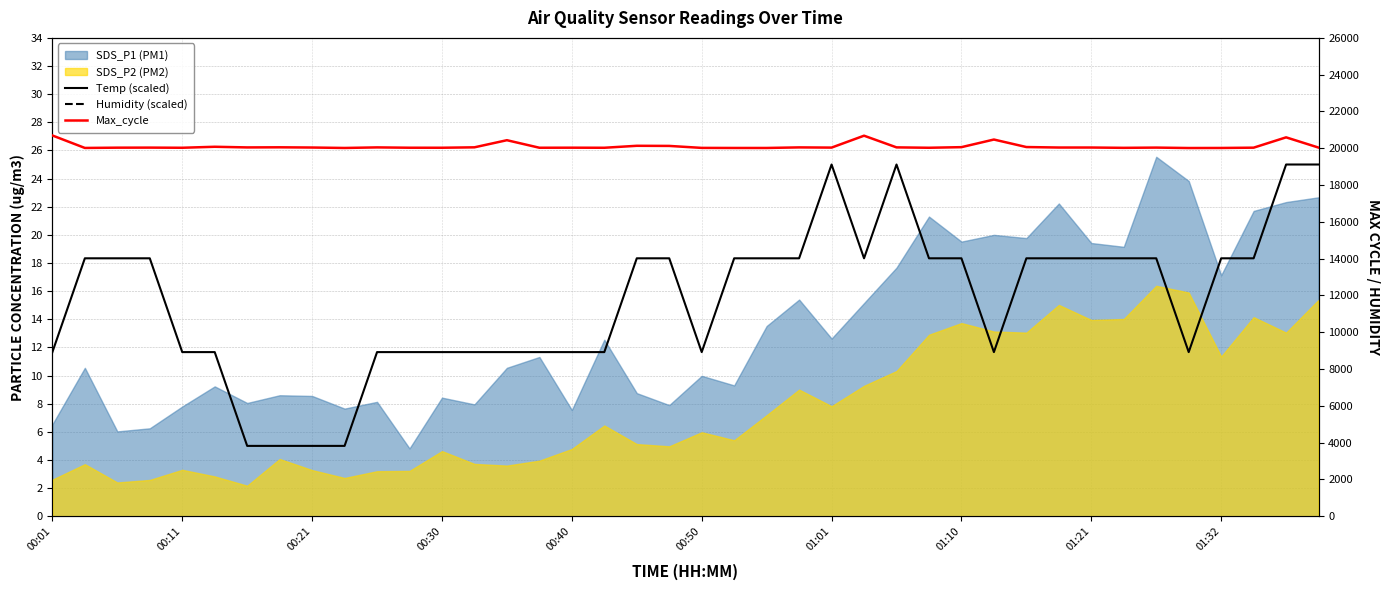

How many lines are shown in the chart?

3